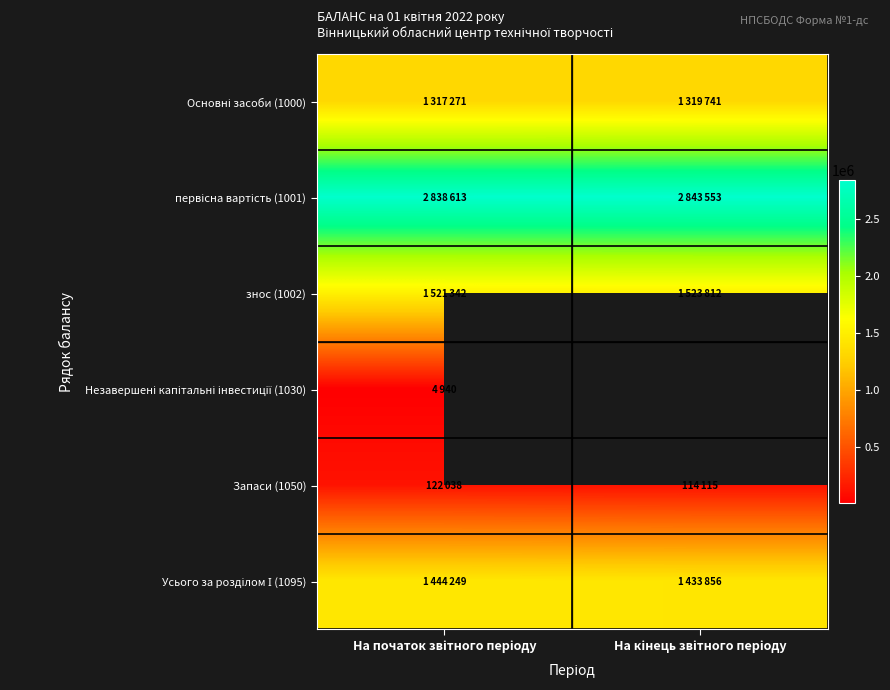

What is the minimum value for Запаси (1050)?

114115.0